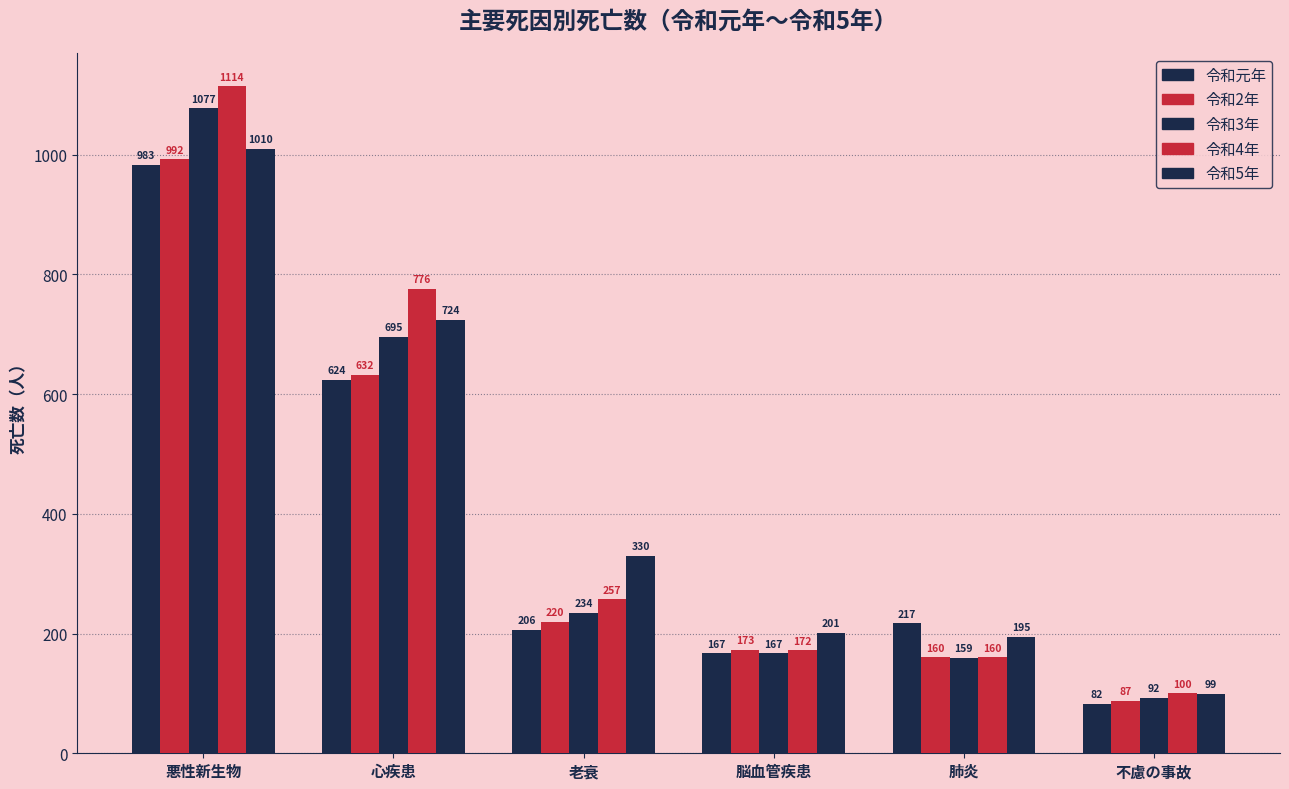

How many bars are there in total?

30